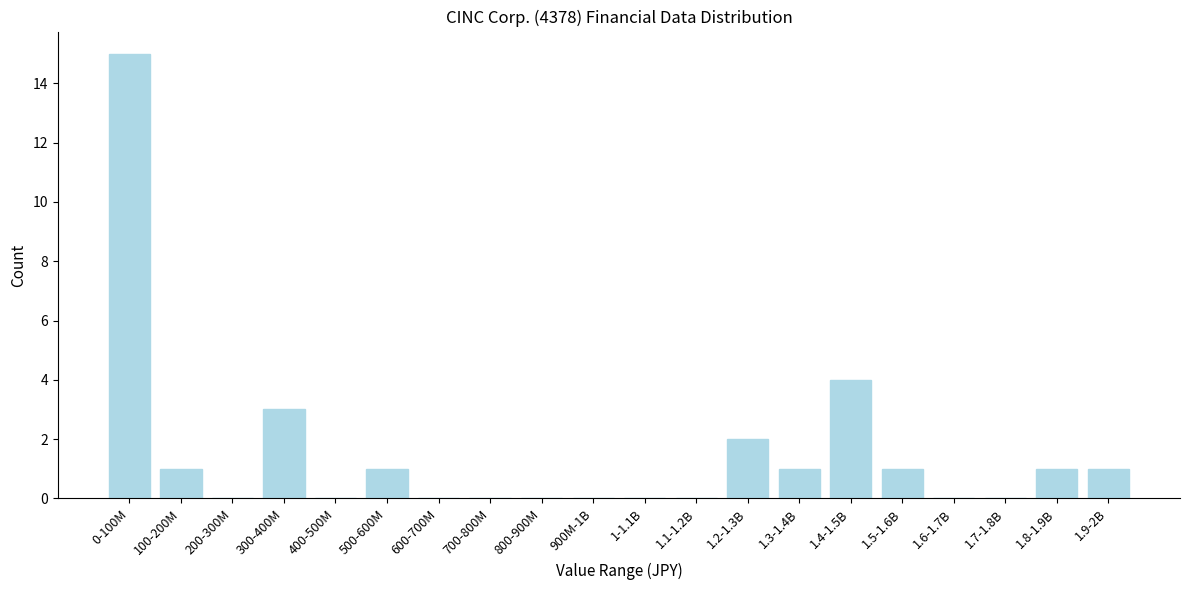

Reading right to left, list all the values displayed in this chart.

1.9-2B=1	1.8-1.9B=1	1.7-1.8B=0	1.6-1.7B=0	1.5-1.6B=1	1.4-1.5B=4	1.3-1.4B=1	1.2-1.3B=2	1.1-1.2B=0	1-1.1B=0	900M-1B=0	800-900M=0	700-800M=0	600-700M=0	500-600M=1	400-500M=0	300-400M=3	200-300M=0	100-200M=1	0-100M=15